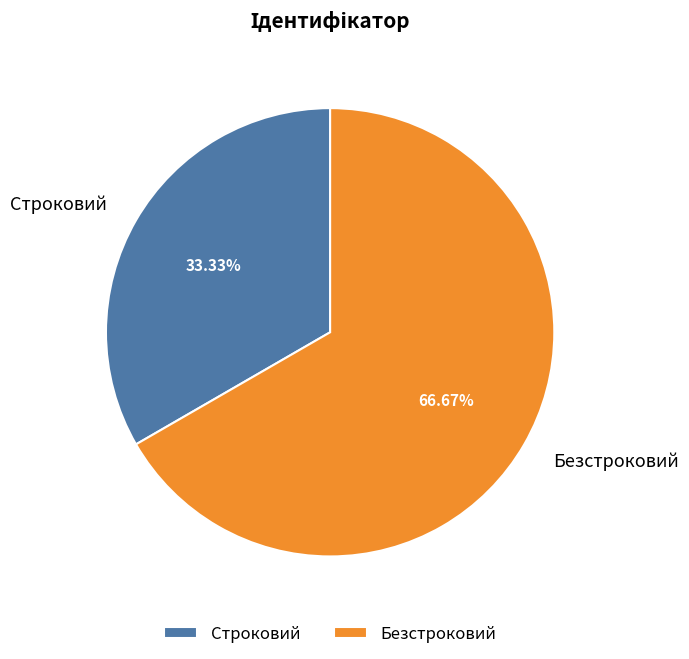

How many slices are in this pie chart?

2